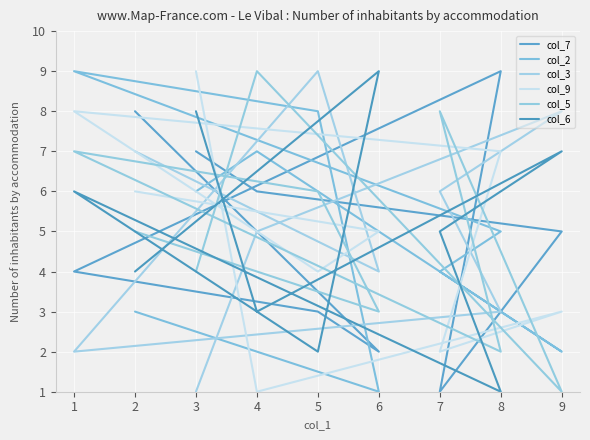

Which category has the lowest value in the col_6 series?

8